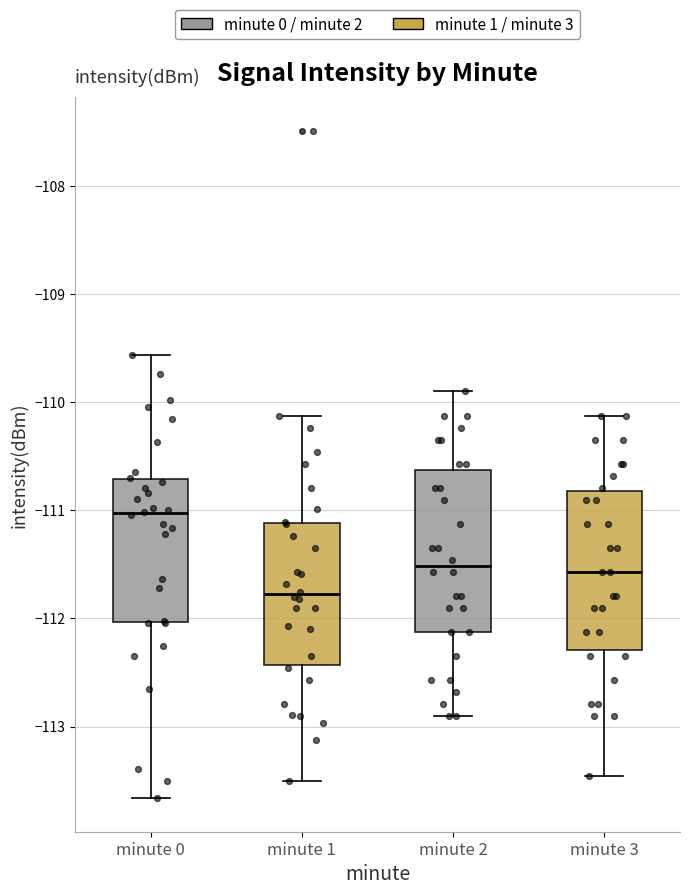

Reading left to right, transcribe this box plot: for each box, give where its median line is, the range the box spans, and where its two whiskers end, as read against the y-axis. The values are not printed on the chart, so give them approximately, as read against the axis.

minute 0: median -111.0, box -112.0 to -110.7, whiskers -113.7 to -109.6
minute 1: median -111.8, box -112.4 to -111.1, whiskers -113.5 to -110.1
minute 2: median -111.5, box -112.1 to -110.6, whiskers -112.9 to -109.9
minute 3: median -111.6, box -112.3 to -110.8, whiskers -113.5 to -110.1